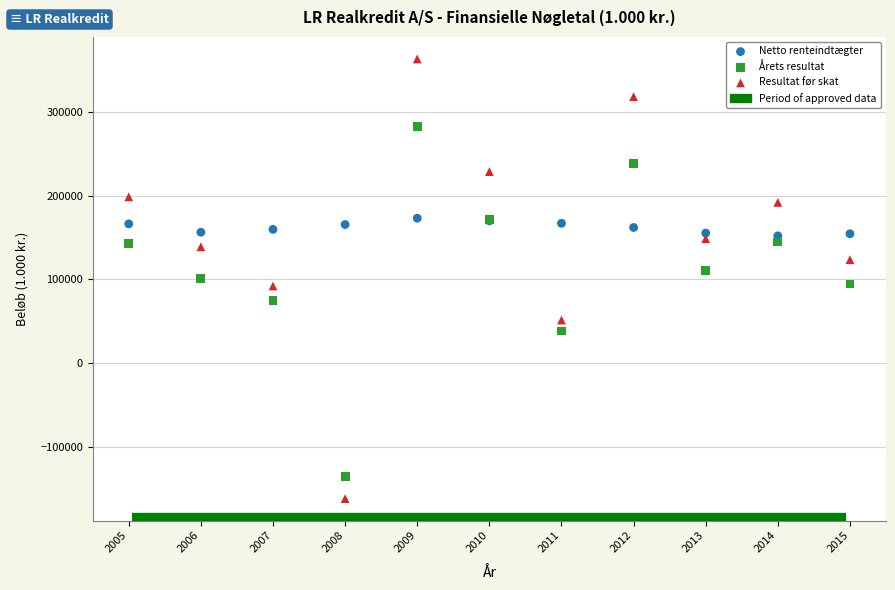

Which series reaches the maximum Y coordinate?

Resultat før skat